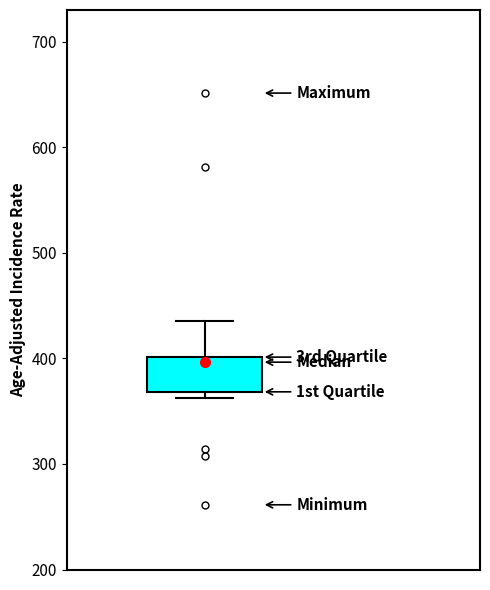

Transcribe this box plot: give where the median line is, the range the box spans, and where the two whiskers end, as read against the y-axis. The values are not printed on the chart, so give them approximately, as read against the axis.

median 400 (just below the box's upper edge), box 370 to 400, whiskers 360 to 440